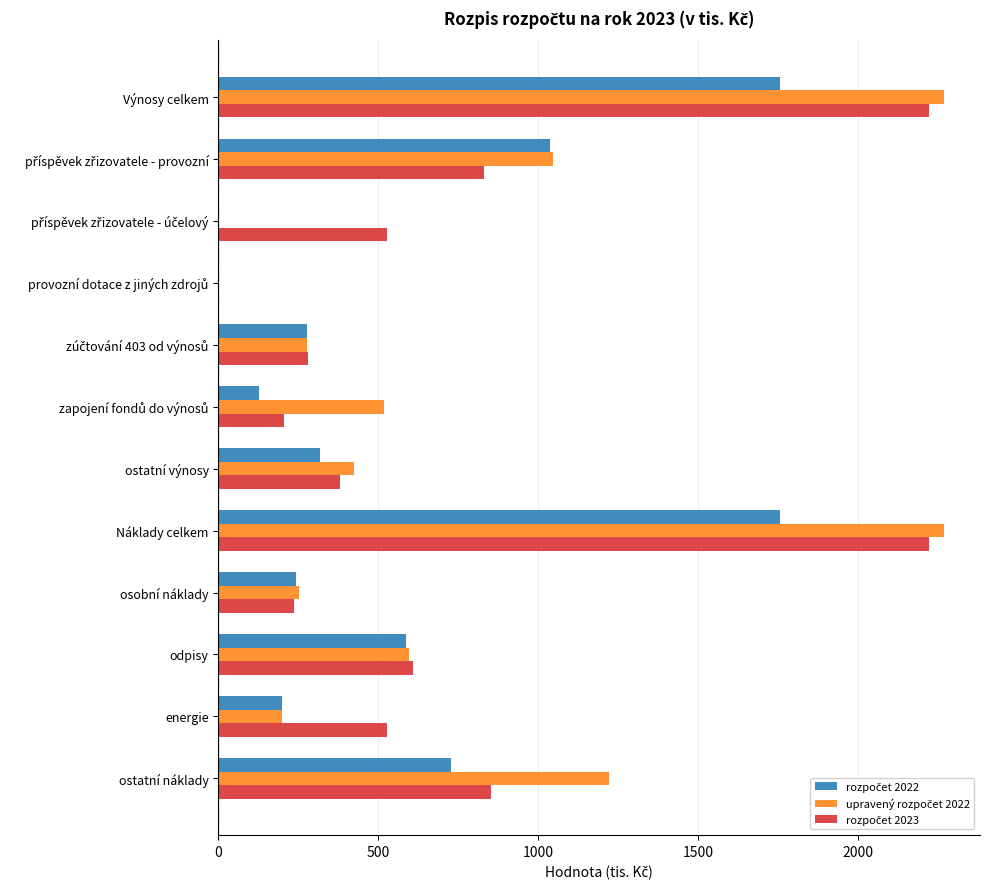

How many series are shown in this chart?

3